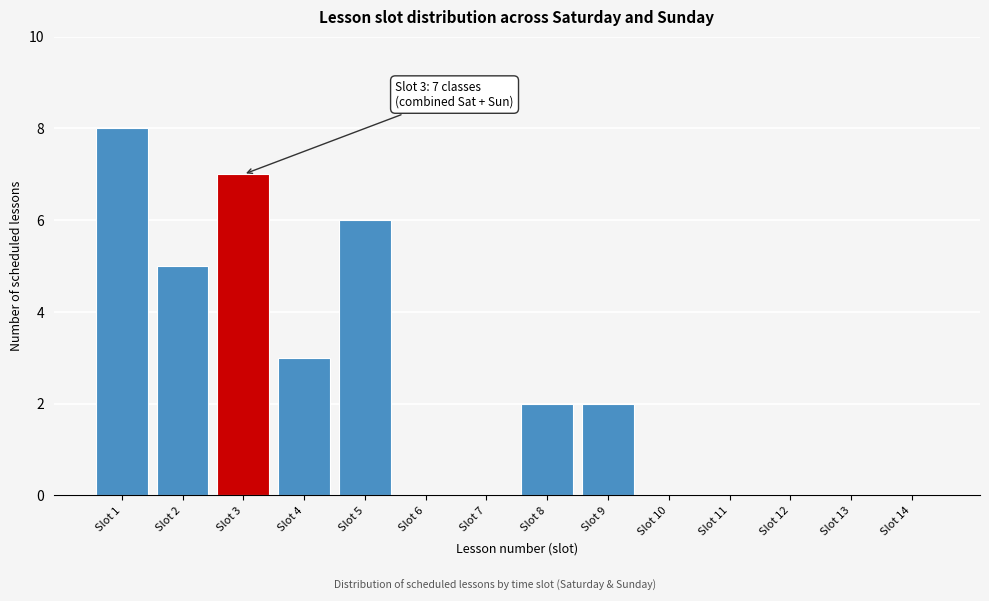

Reading left to right, transcribe all the data shown in this chart.

Slot 1=8	Slot 2=5	Slot 3=7	Slot 4=3	Slot 5=6	Slot 6=0	Slot 7=0	Slot 8=2	Slot 9=2	Slot 10=0	Slot 11=0	Slot 12=0	Slot 13=0	Slot 14=0